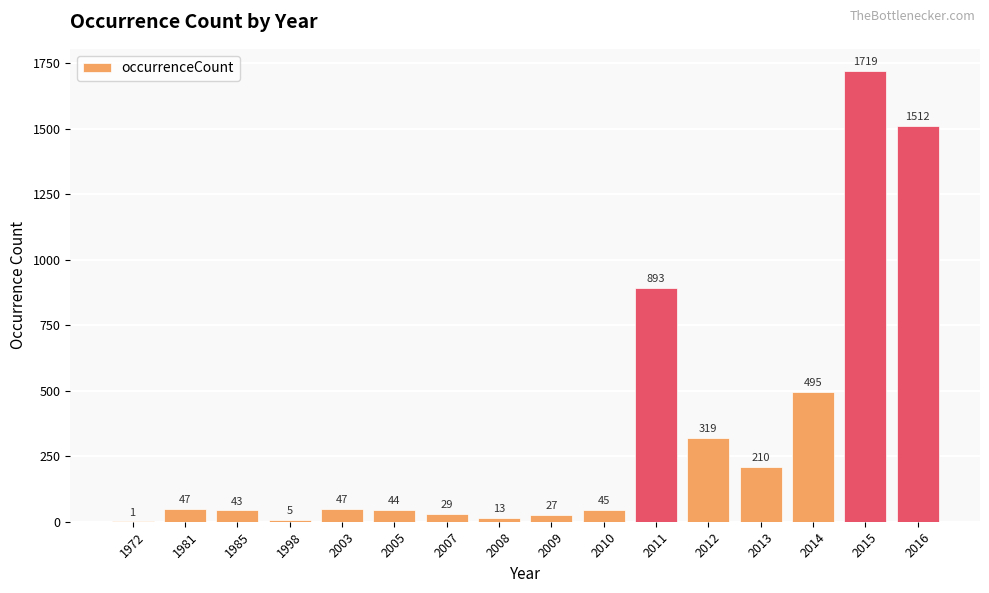

Is it true that the value at 1981 is 47?

True